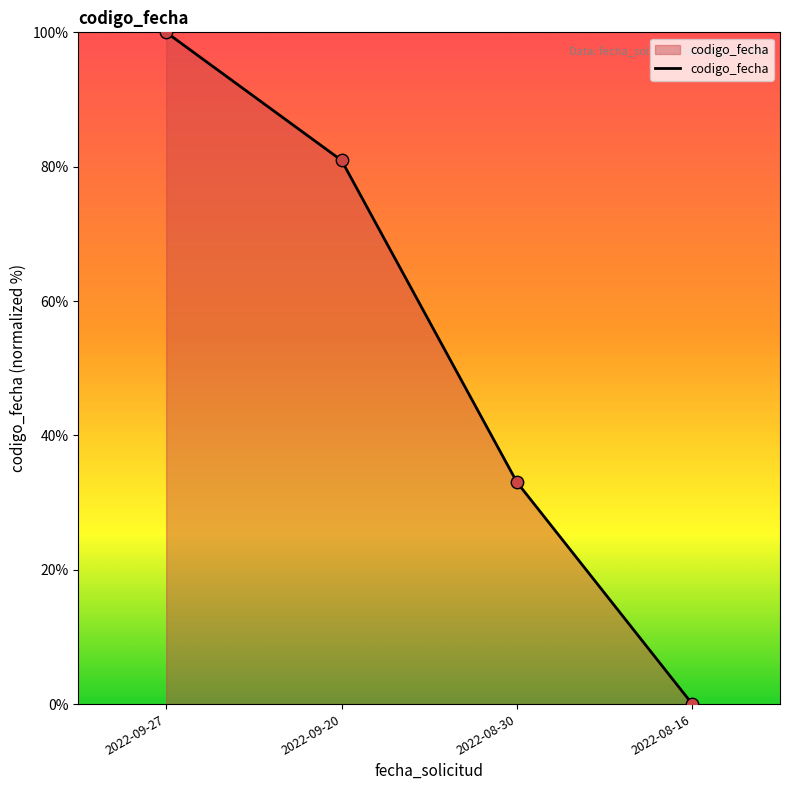

Between 2022-09-27 and 2022-08-16, which is larger?

2022-09-27